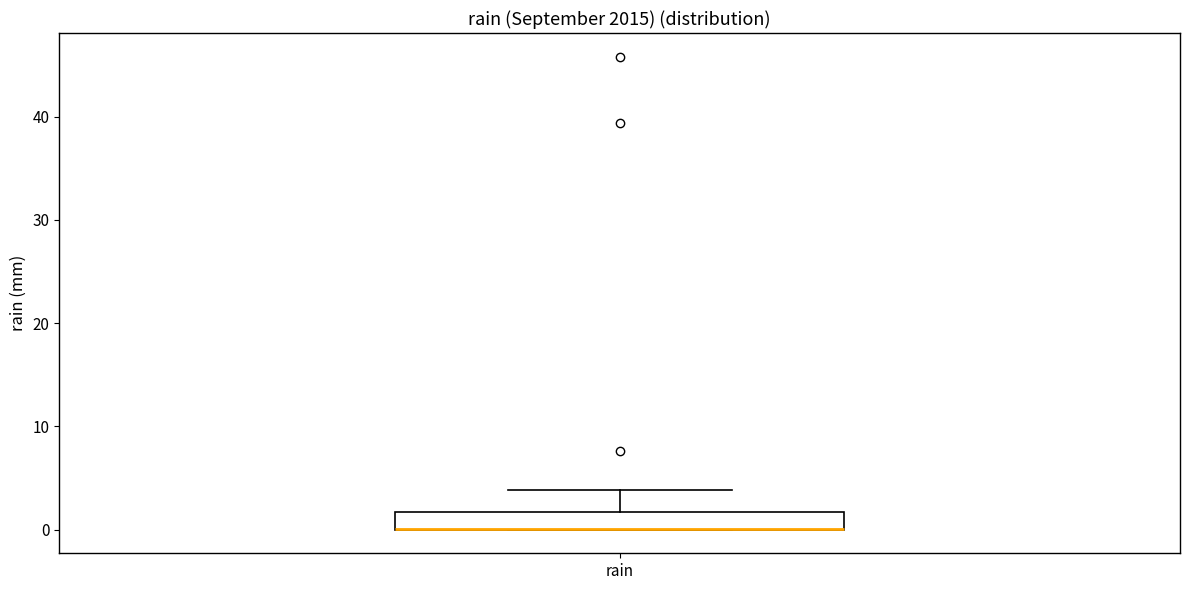

Transcribe this box plot: give where the median line is, the range the box spans, and where the two whiskers end, as read against the y-axis. The values are not printed on the chart, so give them approximately, as read against the axis.

median 0 (drawn on the box's lower edge), box 0 to 2, whiskers 0 to 4